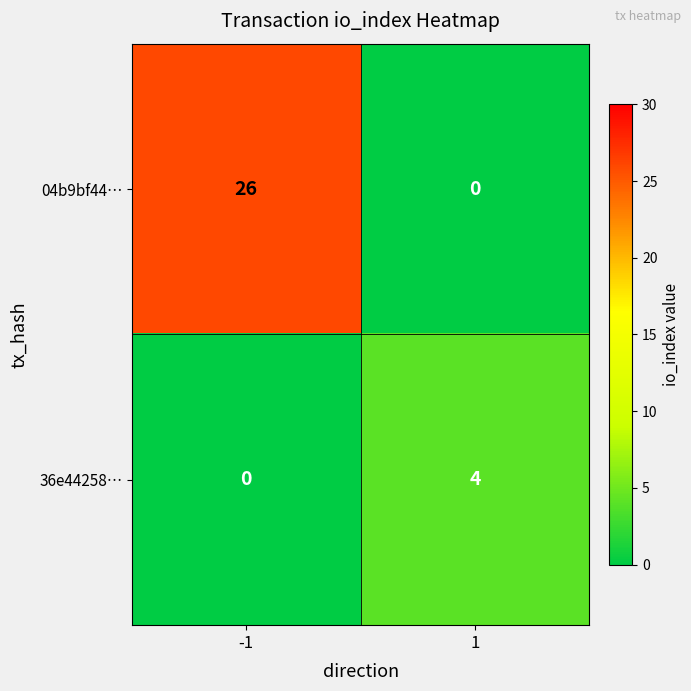

The value of 04b9bf44… at -1 is 26. True or false?

True